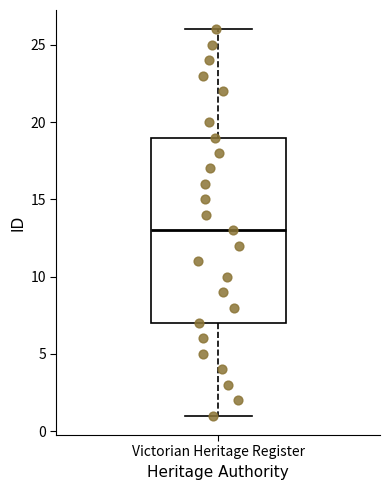

Transcribe this box plot: give where the median line is, the range the box spans, and where the two whiskers end, as read against the y-axis. The values are not printed on the chart, so give them approximately, as read against the axis.

median 13, box 7 to 19, whiskers 1 to 26